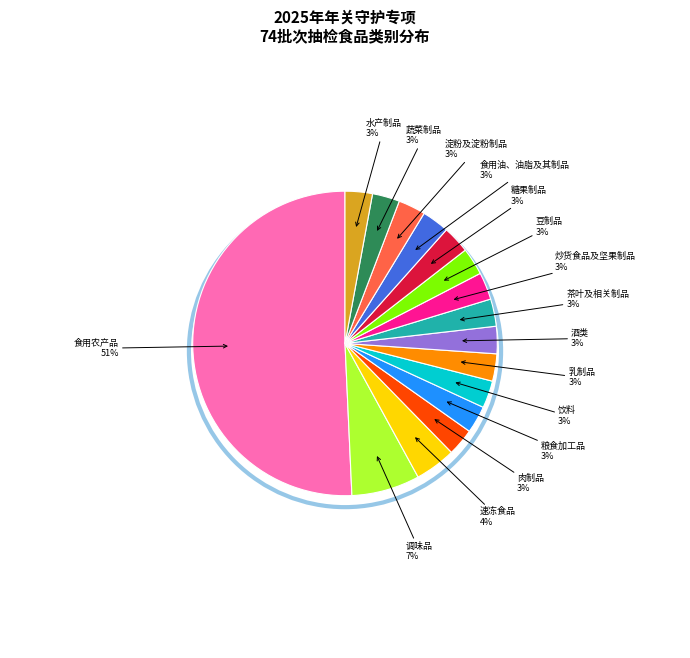

To the nearest percent, what is the average slice percentage?

6%